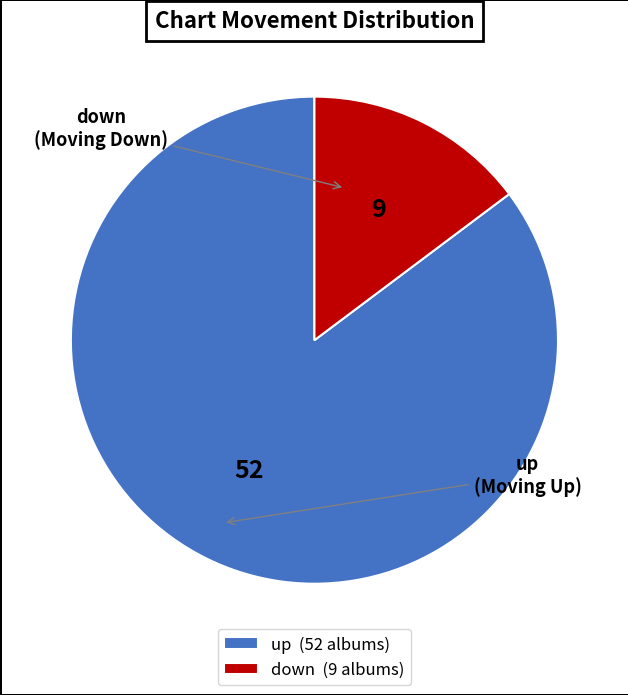

What is the largest slice in the pie chart?

up